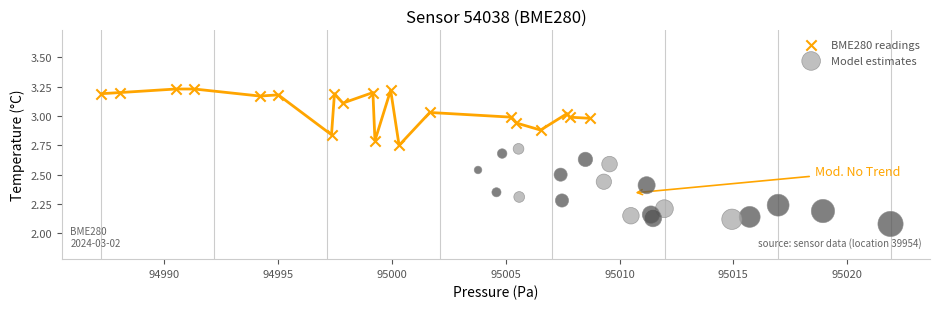

Which series contains the lowest Y value?

Model estimates